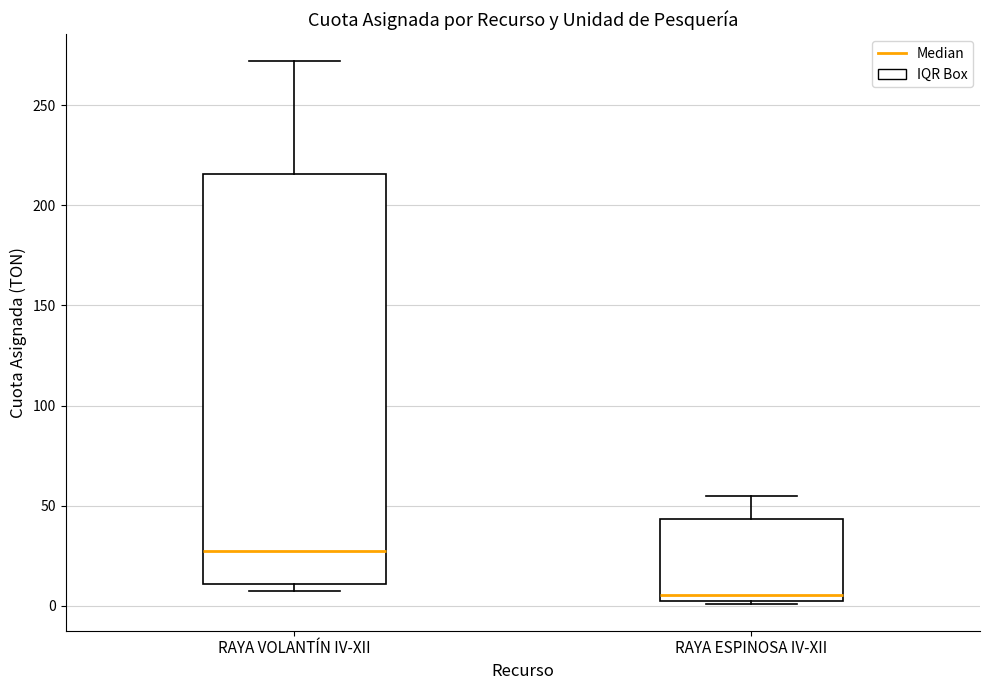

Reading left to right, transcribe this box plot: for each box, give where its median line is, the range the box spans, and where its two whiskers end, as read against the y-axis. The values are not printed on the chart, so give them approximately, as read against the axis.

RAYA VOLANTÍN IV-XII: median 25, box 10 to 215, whiskers 5 to 270
RAYA ESPINOSA IV-XII: median 5, box 0 to 45, whiskers 0 to 55